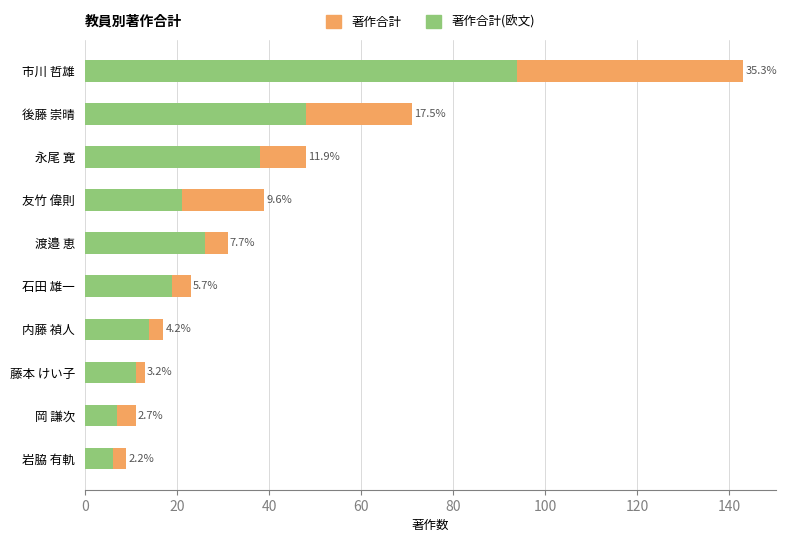

How many bars are there in total?

20